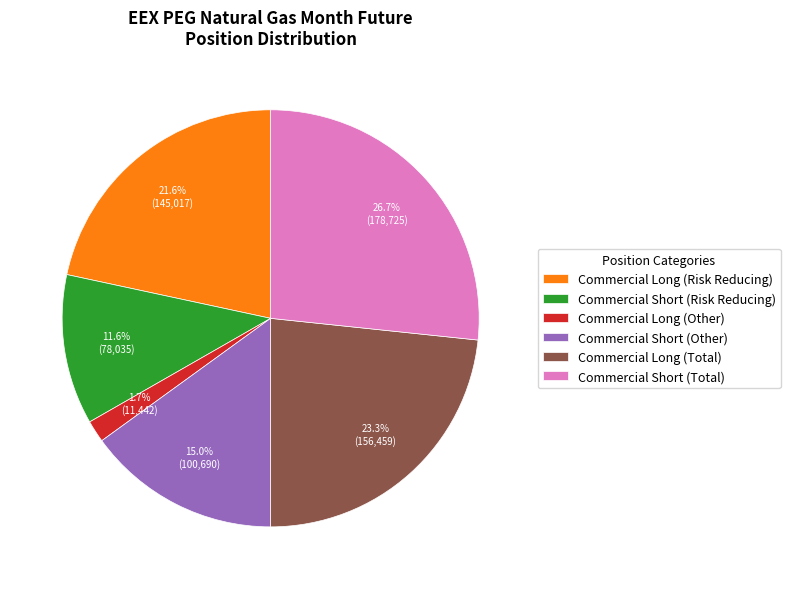

How many slices are in this pie chart?

6